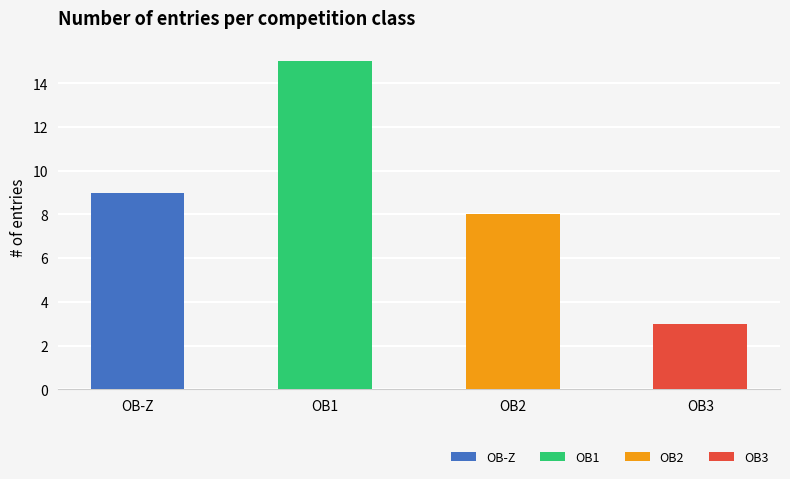

Rank the categories by value from highest to lowest.

OB1, OB-Z, OB2, OB3